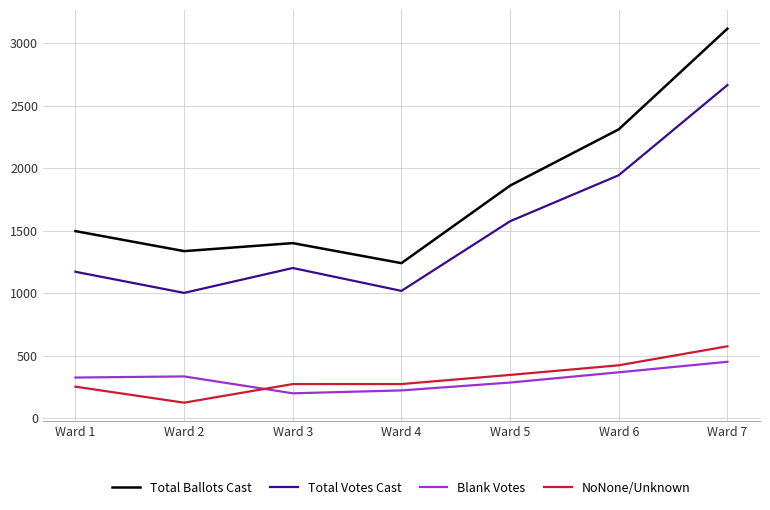

Which series changed the most between Ward 1 and Ward 4?

Total Ballots Cast